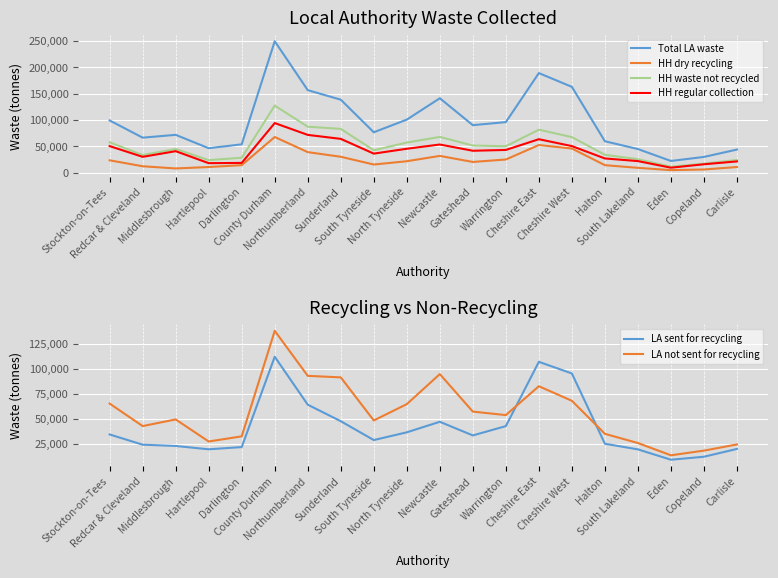

After their last crossing, which series has the higher values: LA sent for recycling or HH waste not recycled?

HH waste not recycled